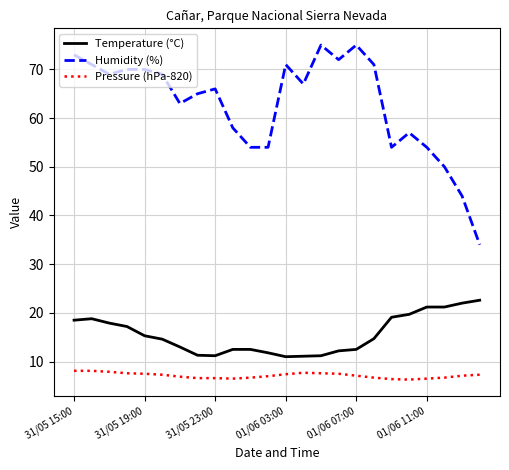

Which series has the largest range (max minus min)?

Humidity (%)